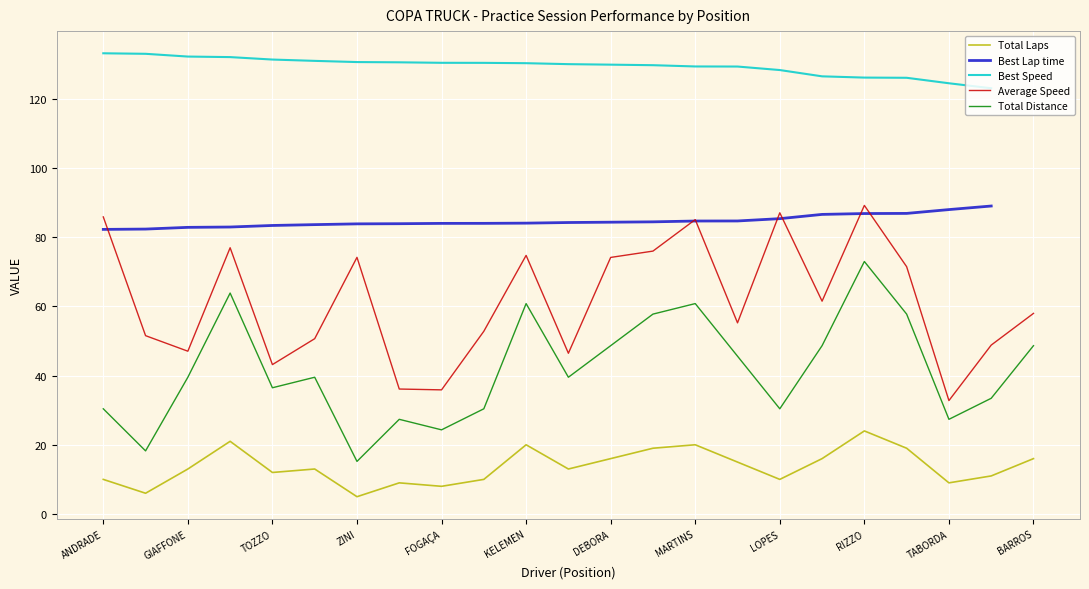

What are all the series names shown in the legend?

Total Laps, Best Lap time, Best Speed, Average Speed, Total Distance